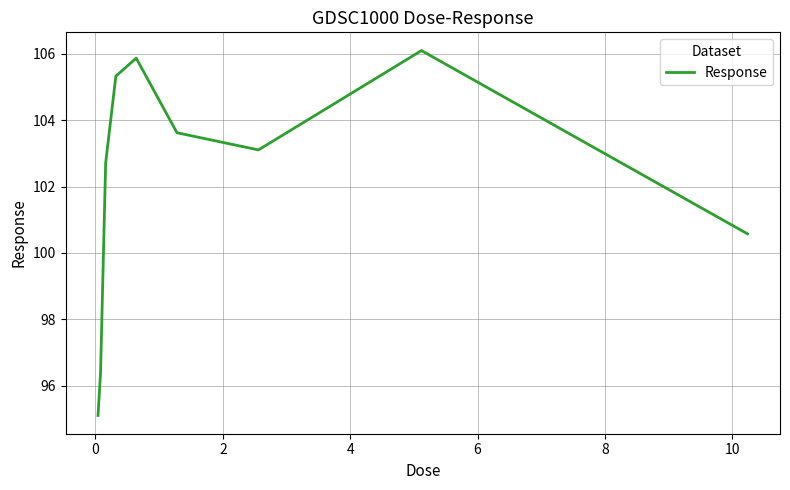

What is the smallest value displayed?

95.1